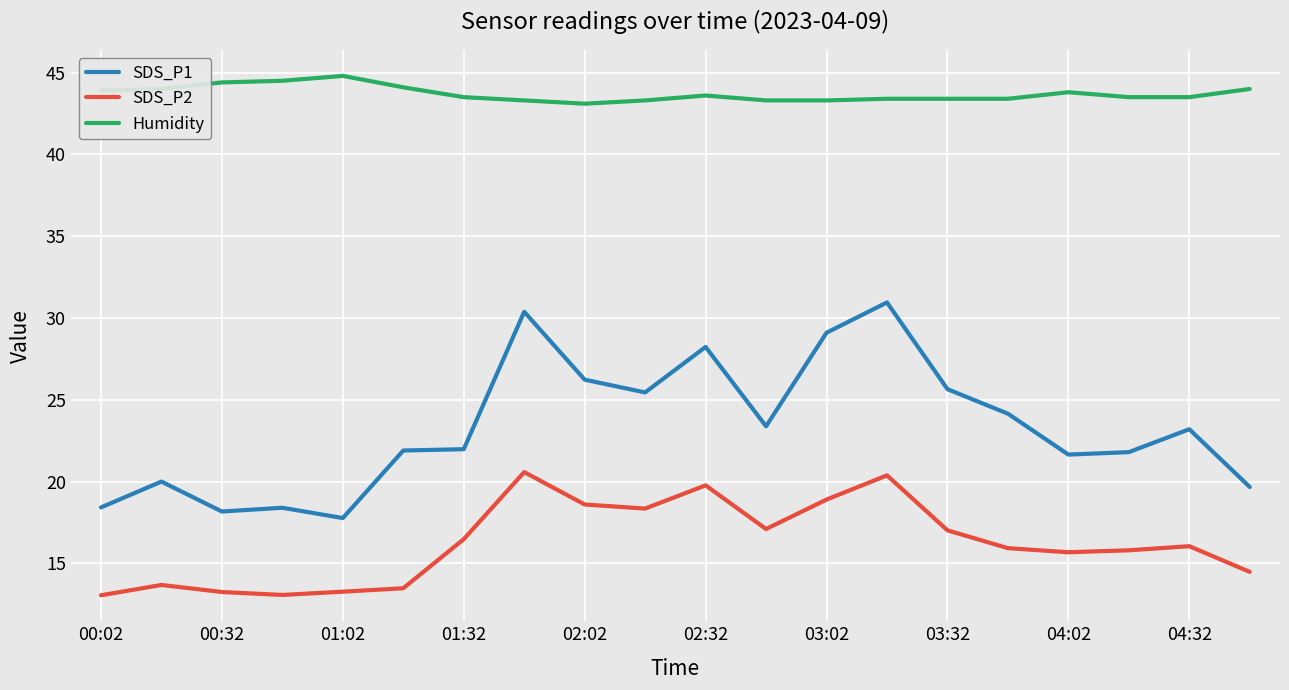

True or false: Humidity and SDS_P1 intersect in this chart.

False